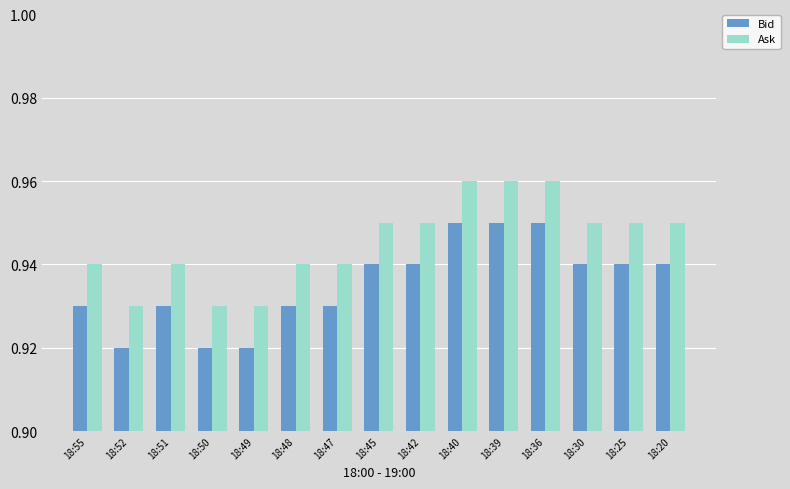

Is it true that Ask equals 0.3 at 18:42?

False